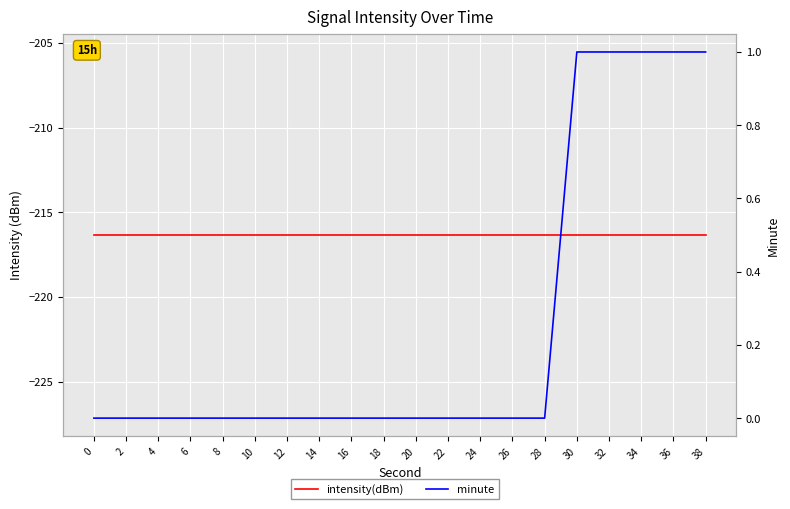

The value of minute at 14 is 0.6. True or false?

False